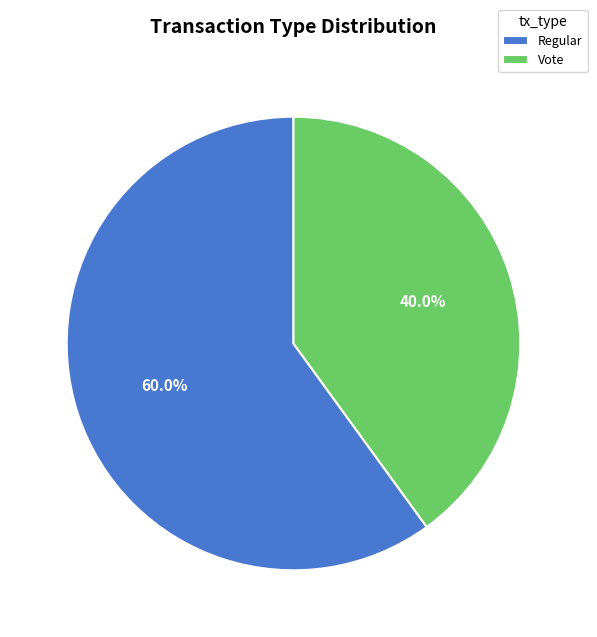

Approximately how many times larger is the value at Vote compared to Regular?

0.7